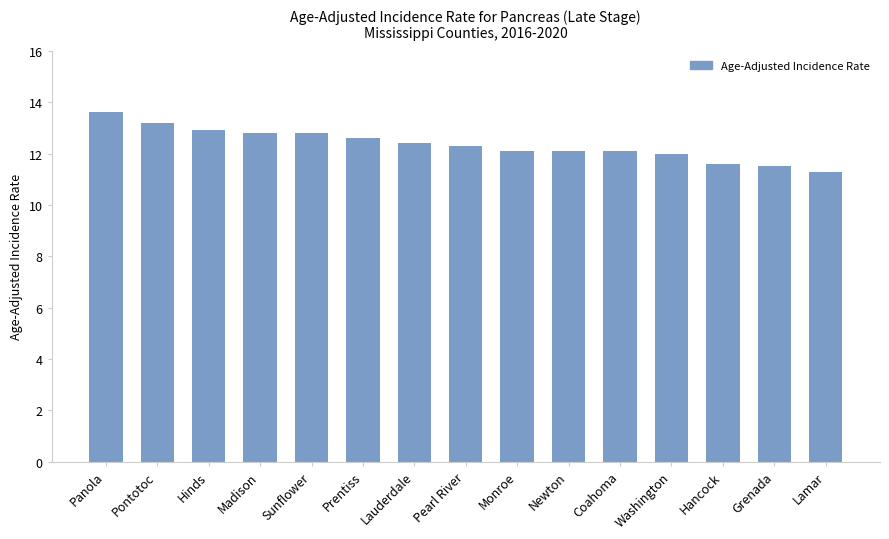

Which label corresponds to the smallest value in the chart?

Lamar